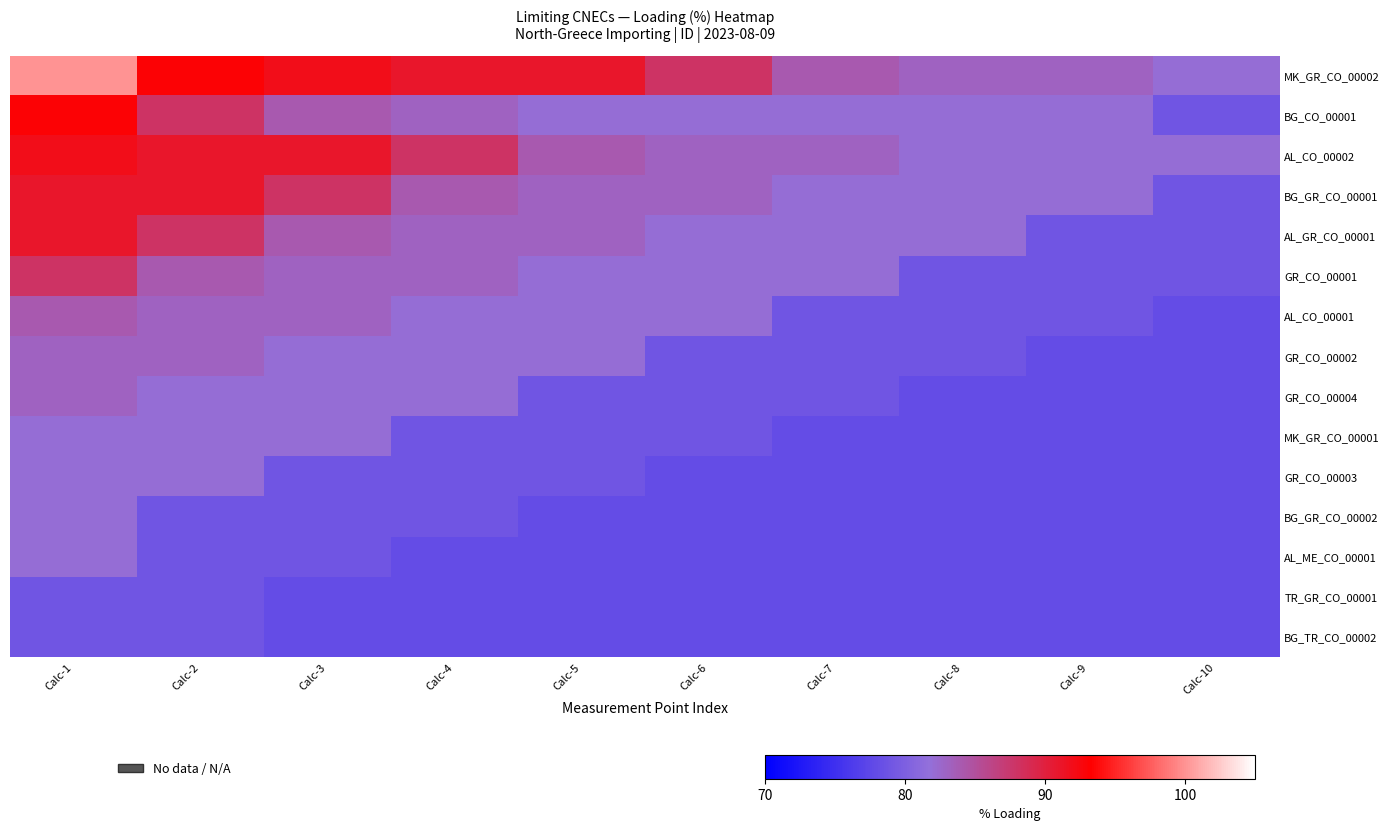

Rank the series at Calc-2 from highest to lowest value.

MK_GR_CO_00002, AL_CO_00002, BG_GR_CO_00001, BG_CO_00001, AL_GR_CO_00001, GR_CO_00001, AL_CO_00001, GR_CO_00002, GR_CO_00004, MK_GR_CO_00001, GR_CO_00003, BG_GR_CO_00002, AL_ME_CO_00001, TR_GR_CO_00001, BG_TR_CO_00002